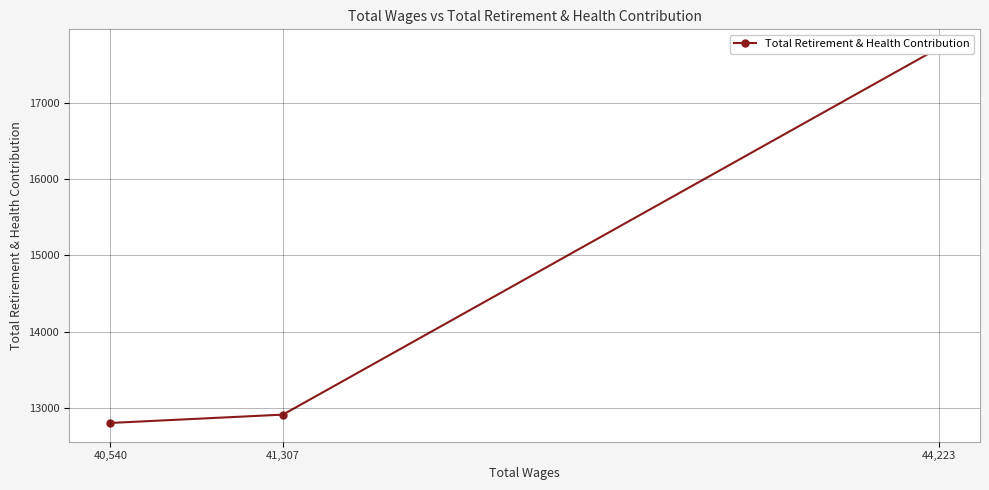

Which label corresponds to the smallest value in the chart?

40,540